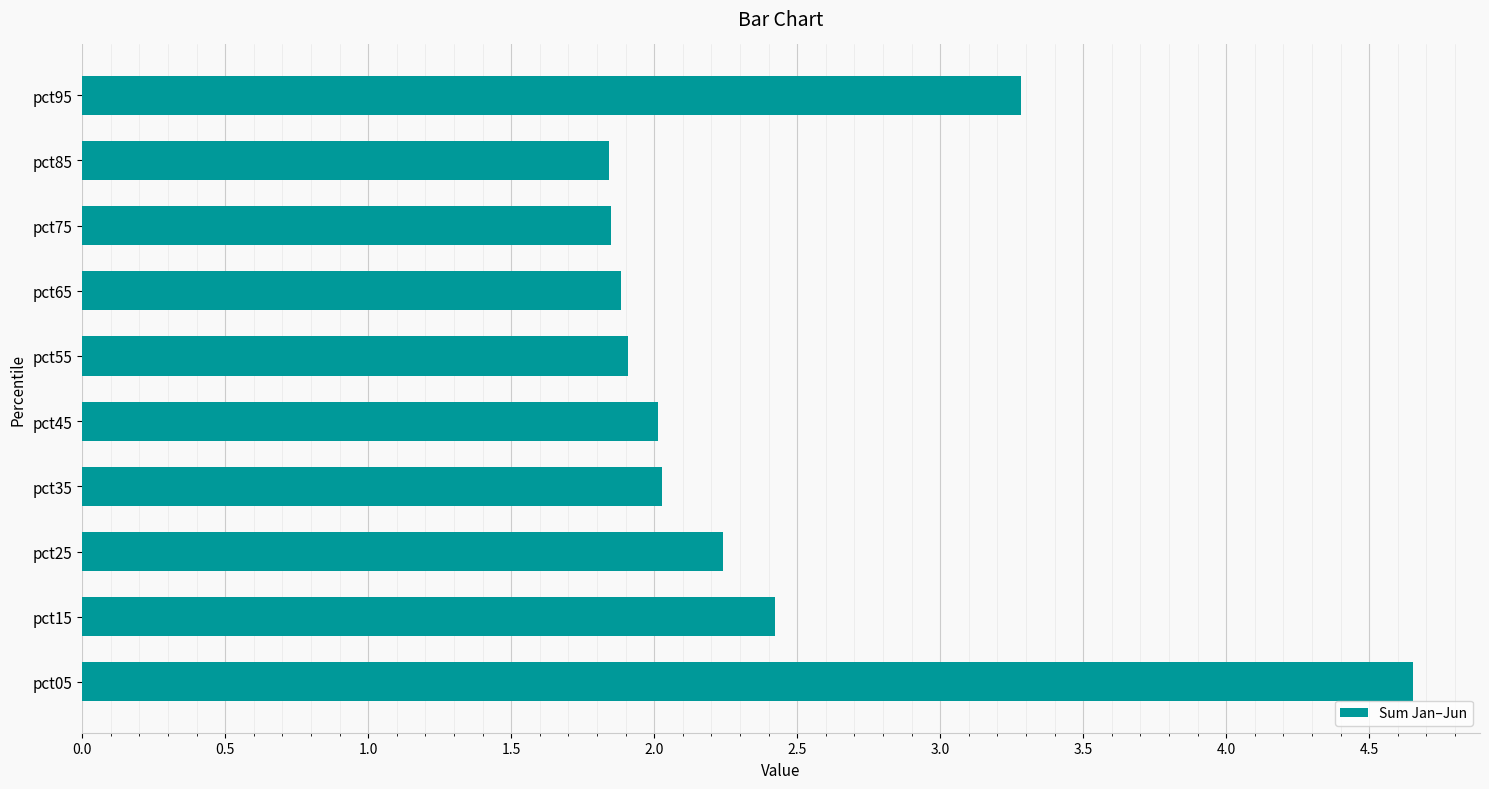

The value at pct55 is 1.9. True or false?

True